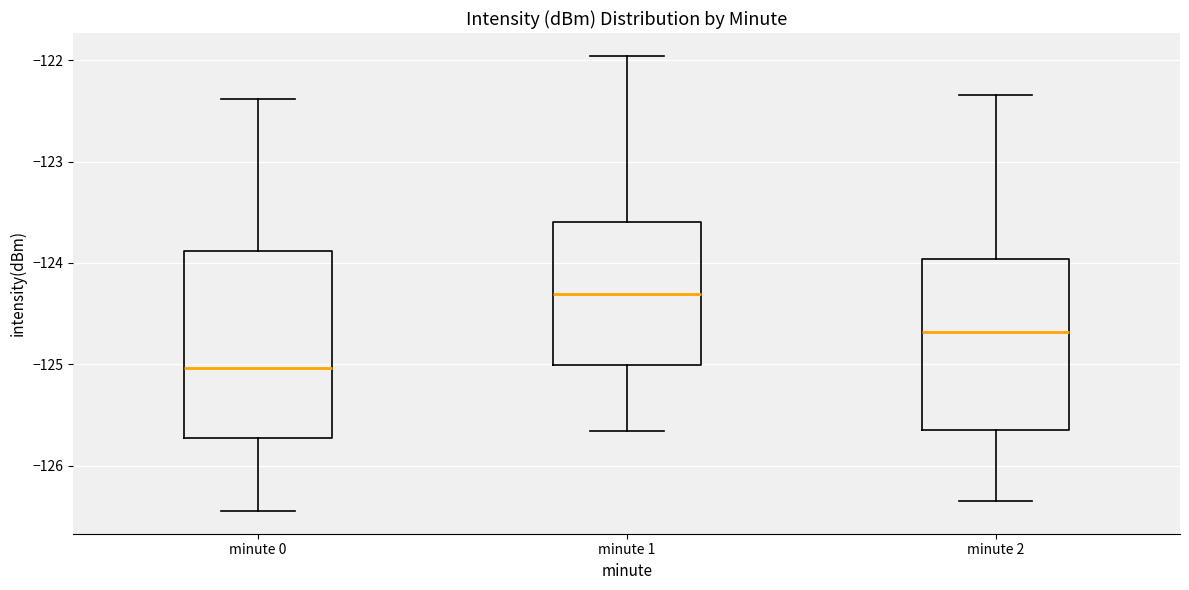

Reading left to right, transcribe this box plot: for each box, give where its median line is, the range the box spans, and where its two whiskers end, as read against the y-axis. The values are not printed on the chart, so give them approximately, as read against the axis.

minute 0: median -125.0, box -125.7 to -123.9, whiskers -126.4 to -122.4
minute 1: median -124.3, box -125.0 to -123.6, whiskers -125.7 to -122.0
minute 2: median -124.7, box -125.7 to -124.0, whiskers -126.3 to -122.3